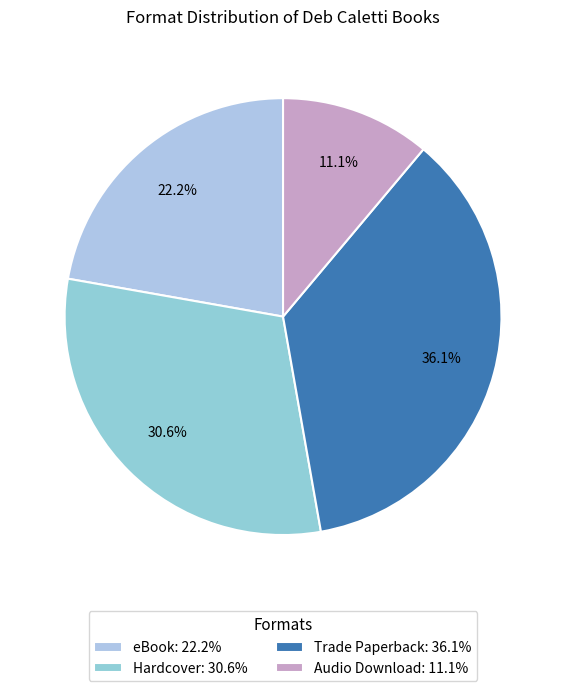

Which has a higher value, Hardcover or Trade Paperback?

Trade Paperback